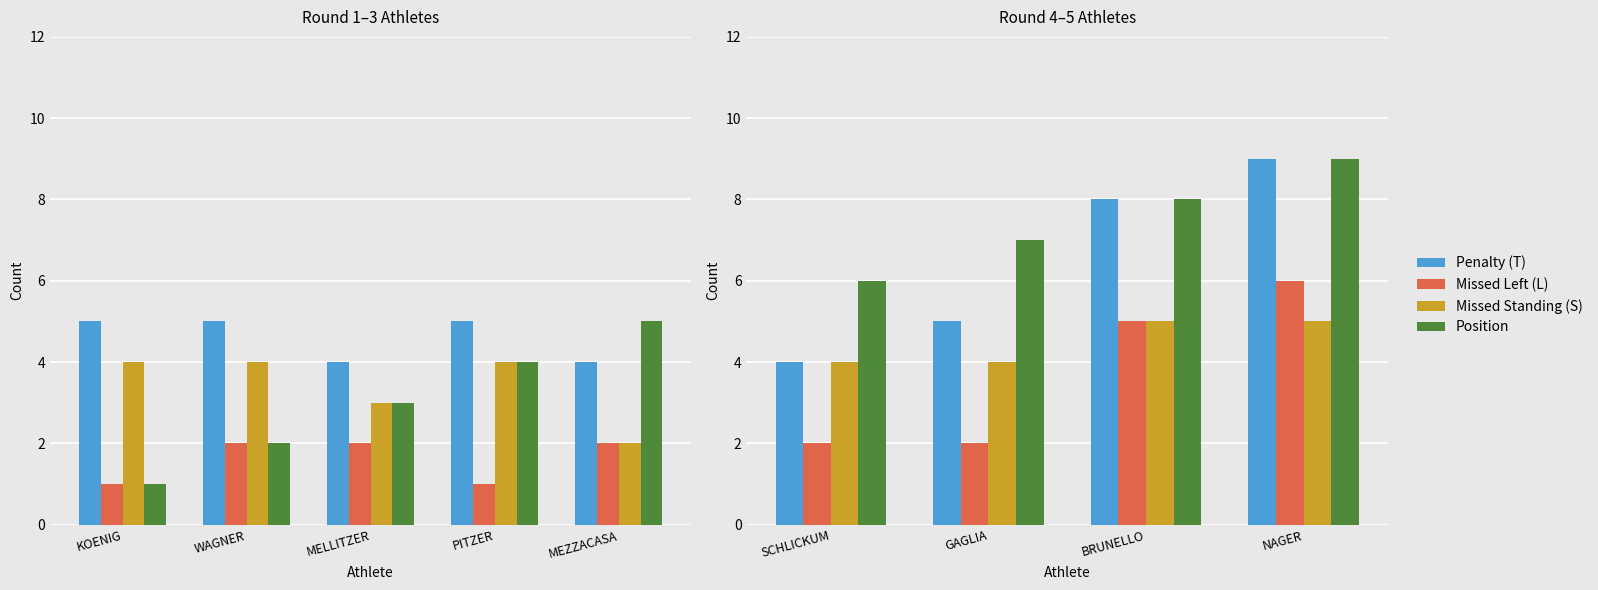

Which category has the lowest value in the Position series?

SCHLICKUM